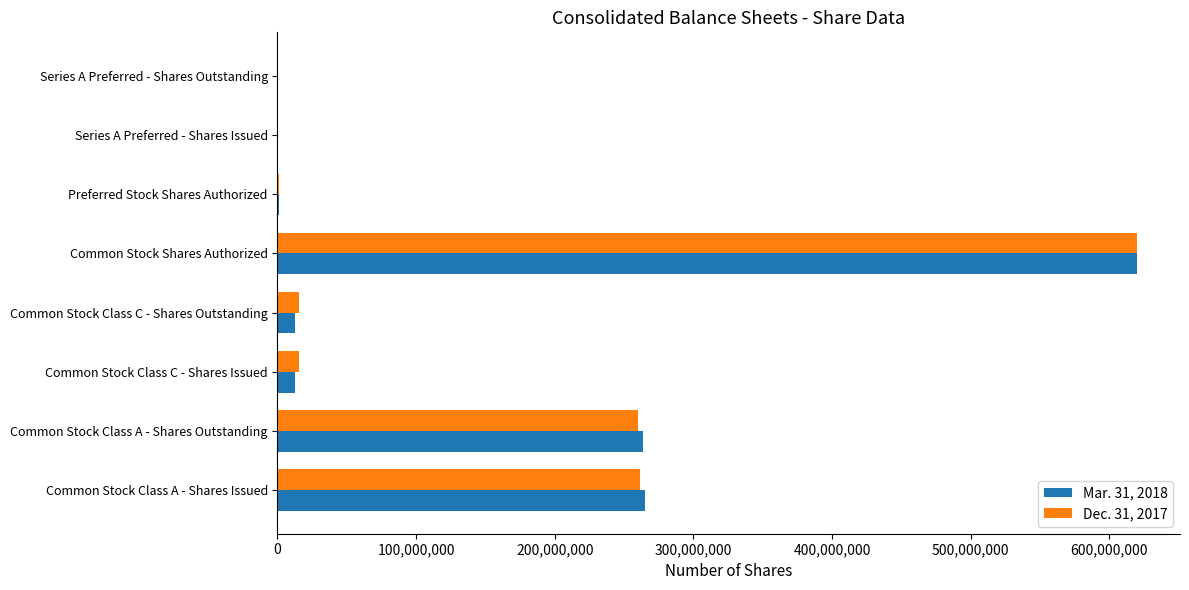

What is the maximum value shown in the chart?

620000000